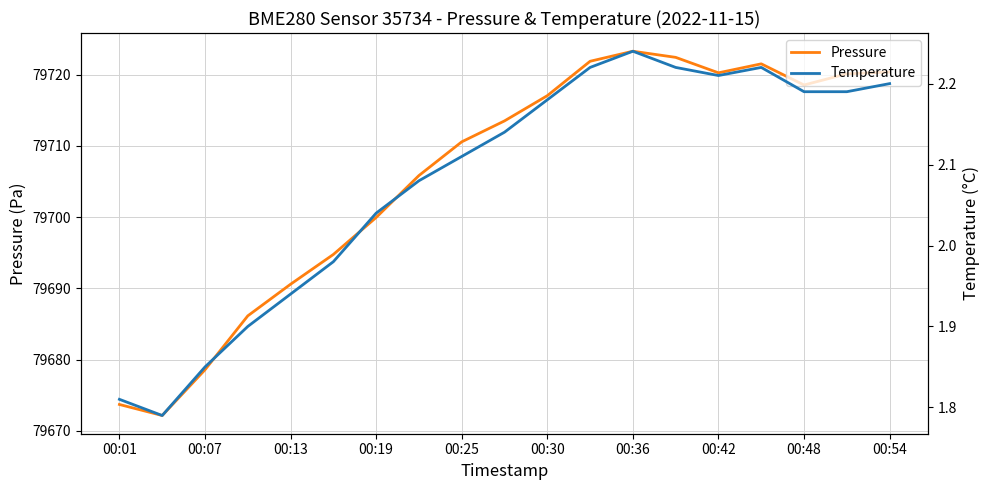

What is the minimum value for Pressure?

79672.2